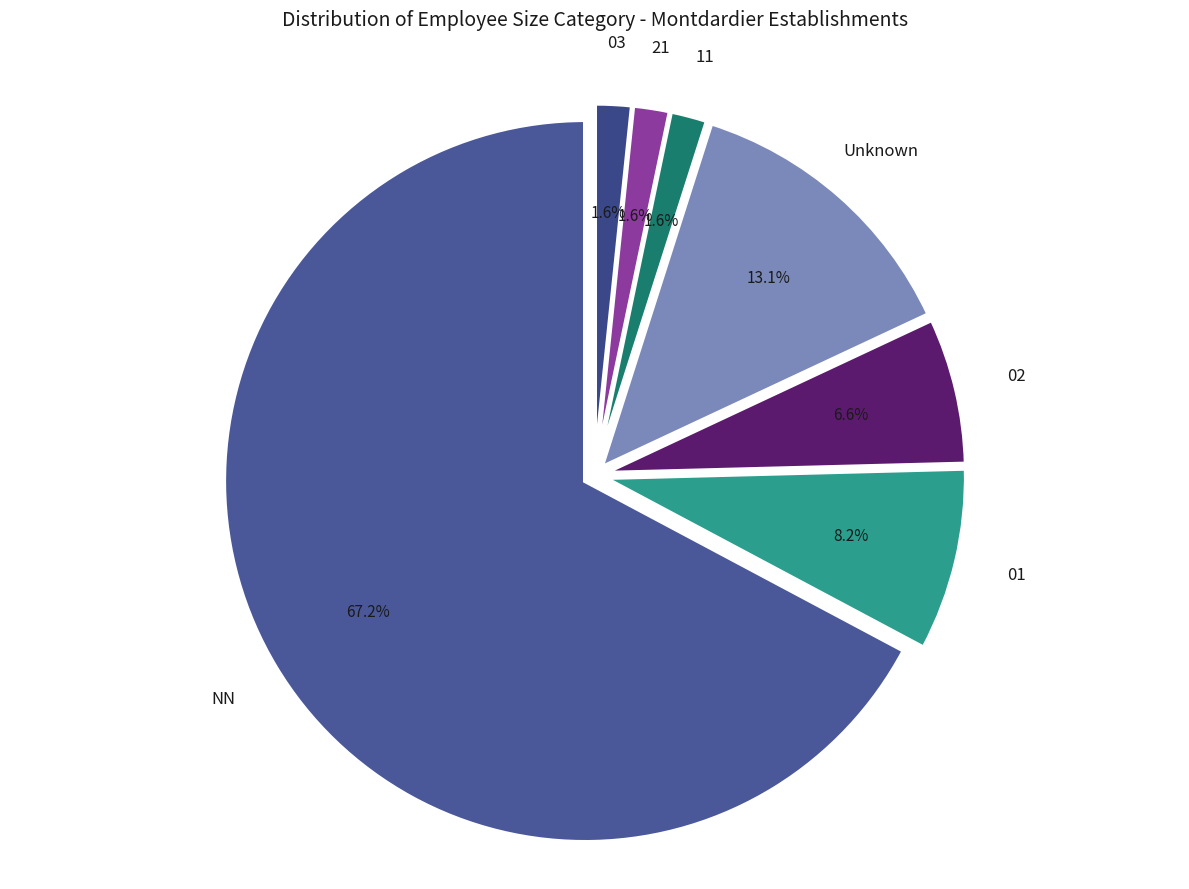

Do 01 and 21 together represent more than half of the pie?

No